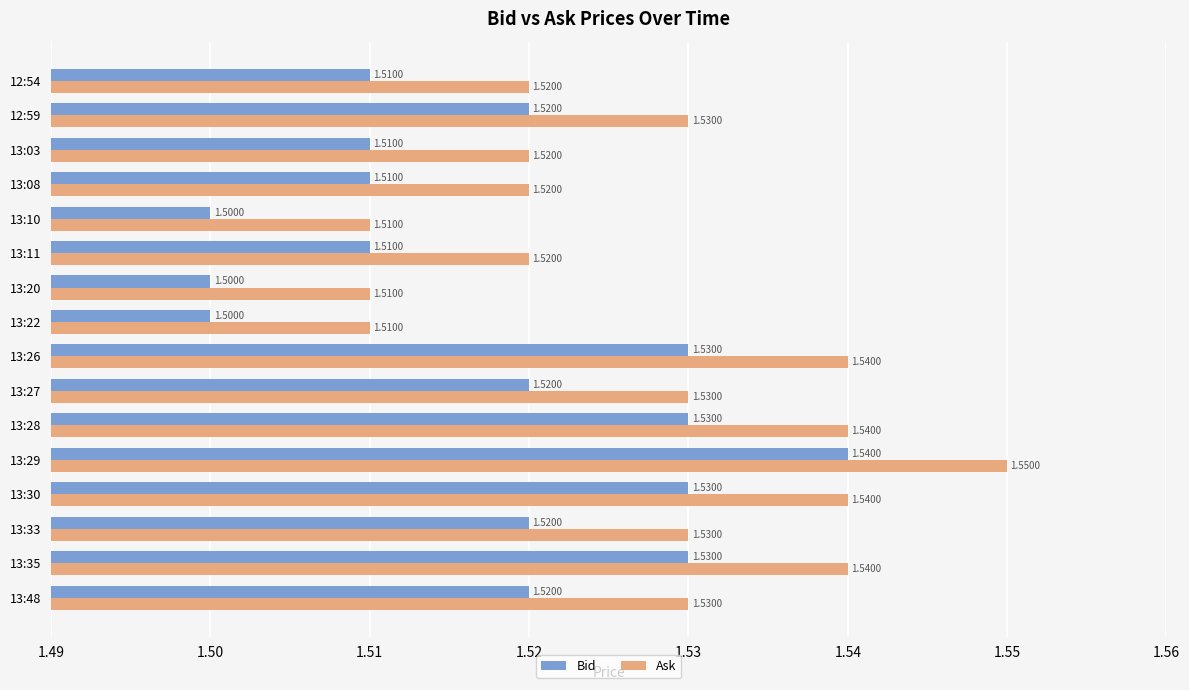

Is the value of Ask at 13:26 greater than the value of Bid at 13:08?

Yes